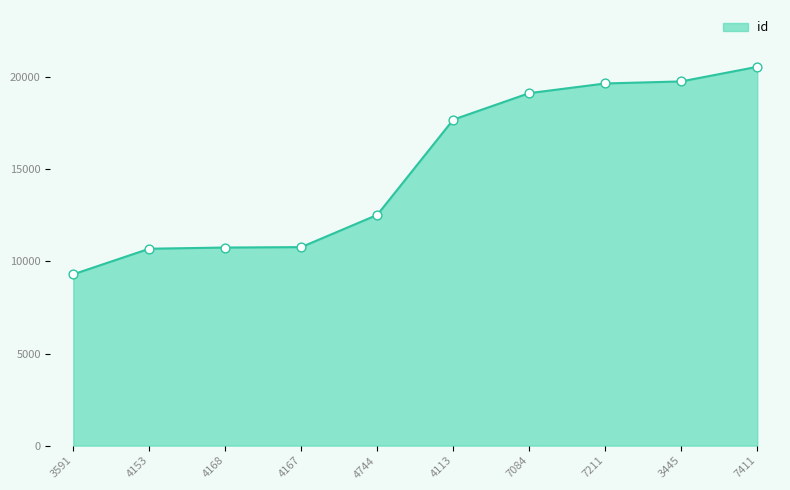

What is the ratio of the value at 4167 to the value at 3445?

0.5